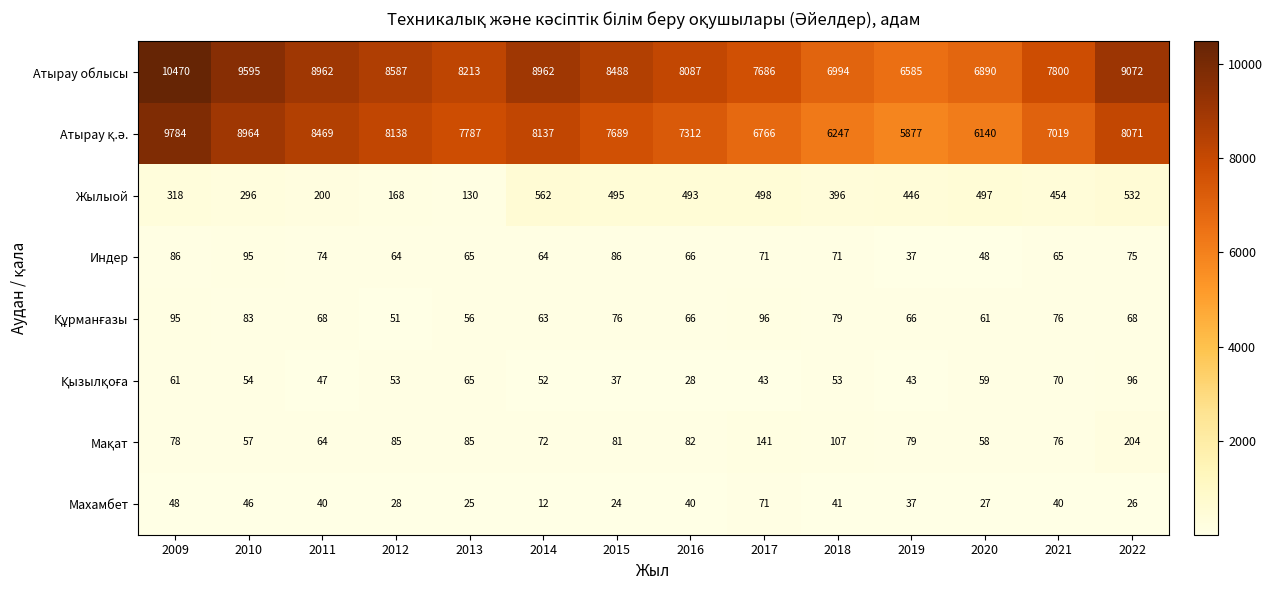

What is the difference between the Атырау облысы values at 2015 and 2016?

401